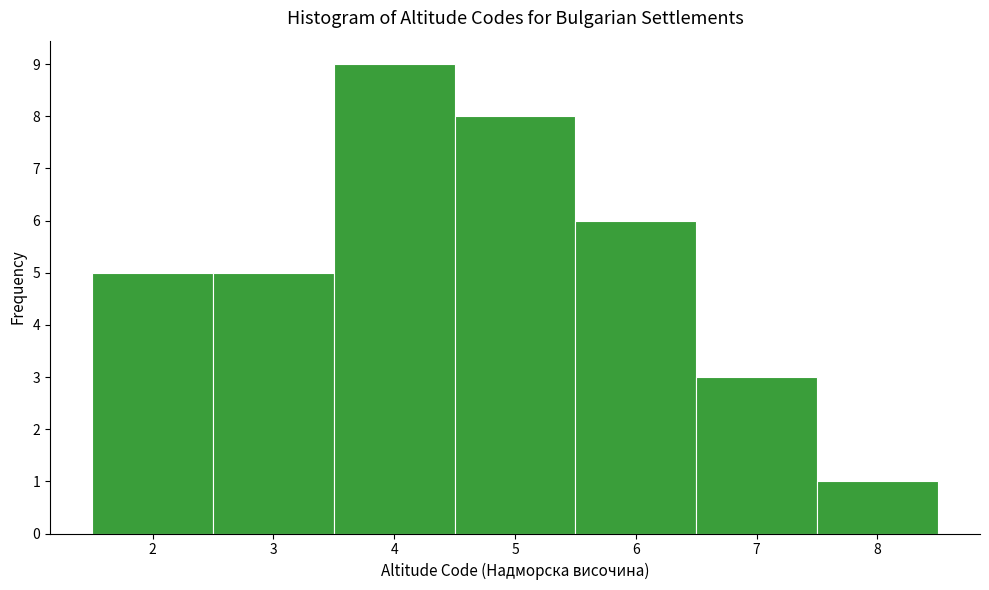

Reading left to right, list every bar in this chart as the range it spans on the x-axis followed by its height. The values are not printed on the chart, so give them approximately, as read against the axis.

1.5 to 2.5: 5
2.5 to 3.5: 5
3.5 to 4.5: 9
4.5 to 5.5: 8
5.5 to 6.5: 6
6.5 to 7.5: 3
7.5 to 8.5: 1